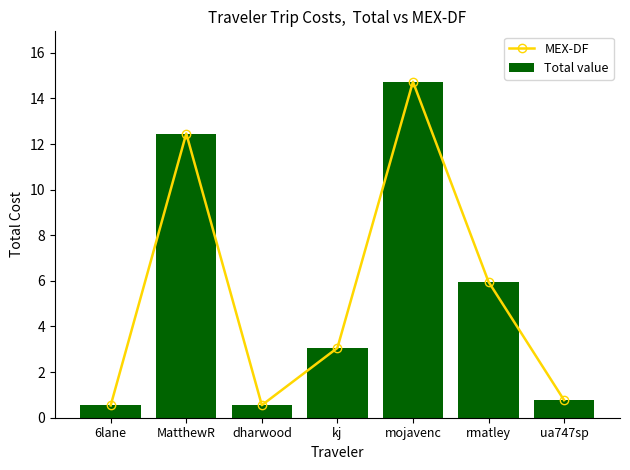

Is it true that MEX-DF equals 0.2 at 6lane?

False